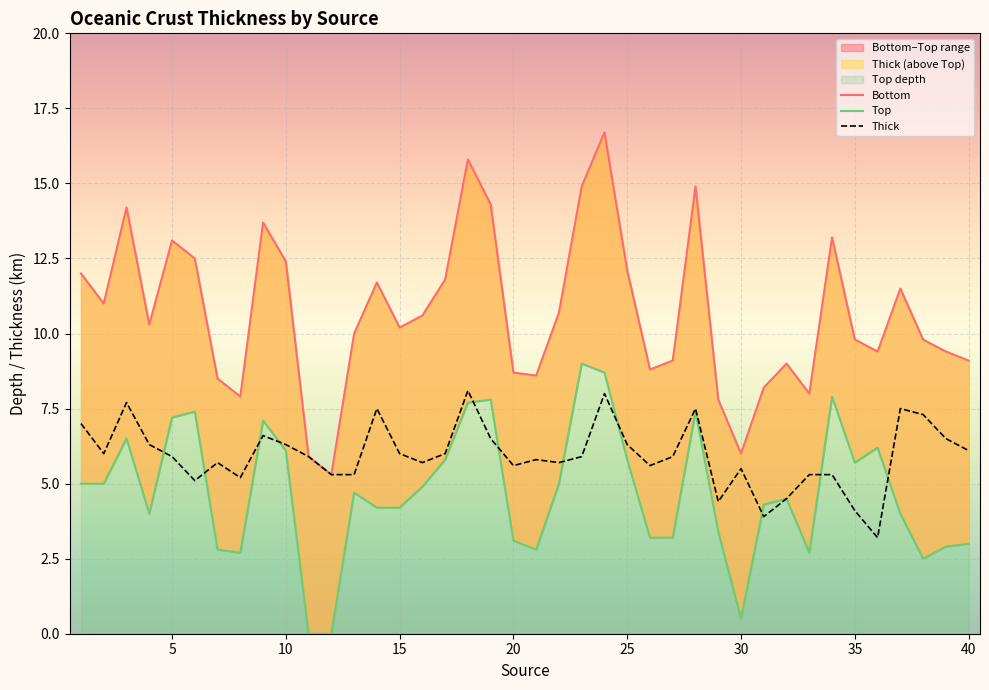

True or false: Top has more than 0 points higher than both neighbors.

True